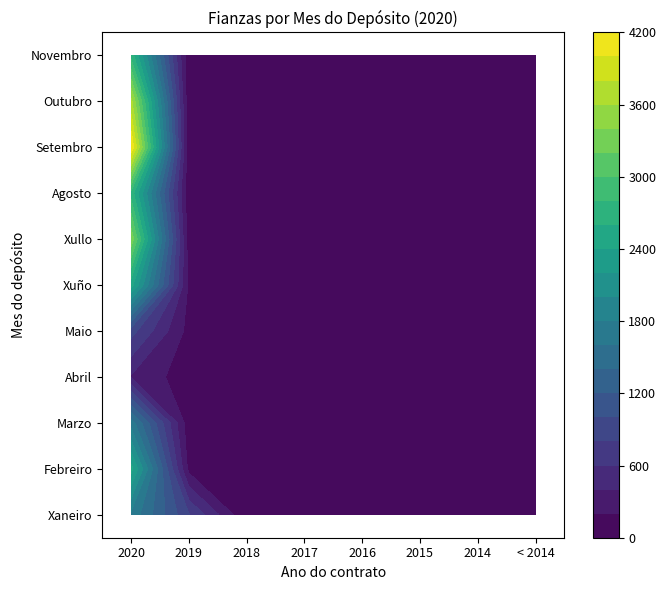

Reading right to left, transcribe all the data shown in this chart.

Xaneiro: 0	0	0	0	0	0	0	2611
Febreiro: 0	0	0	0	0	0	0	2649
Marzo: 0	0	0	0	0	0	0	1806
Abril: 0	0	0	0	0	0	0	491
Maio: 0	0	0	0	0	0	0	1067
Xuño: 0	0	0	0	0	0	0	2715
Xullo: 0	0	0	0	0	0	0	3462
Agosto: 0	0	0	0	0	0	0	2785
Setembro: 0	0	0	0	0	0	0	4272
Outubro: 0	0	0	0	0	0	0	3721
Novembro: 0	0	0	0	0	0	0	2772